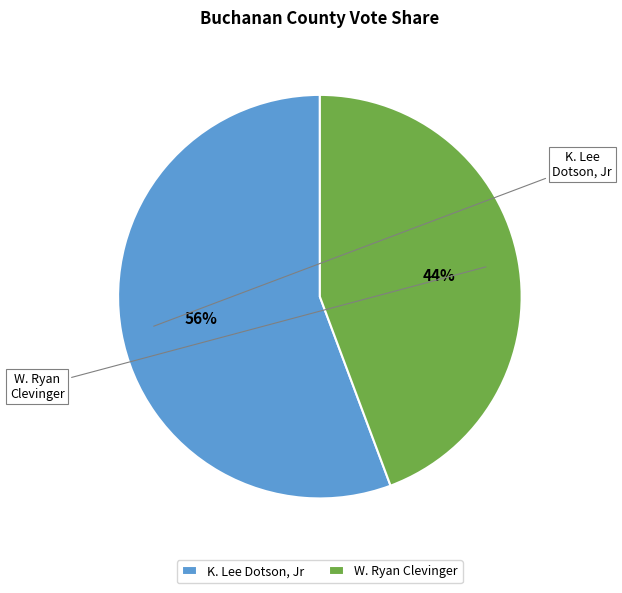

How many slices are in this pie chart?

2